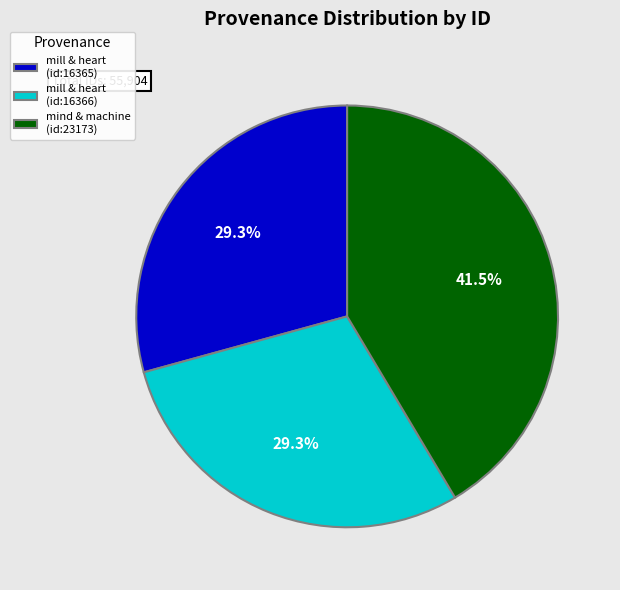

Between mind & machine (id:23173) and mill & heart (id:16366), which is larger?

mind & machine (id:23173)